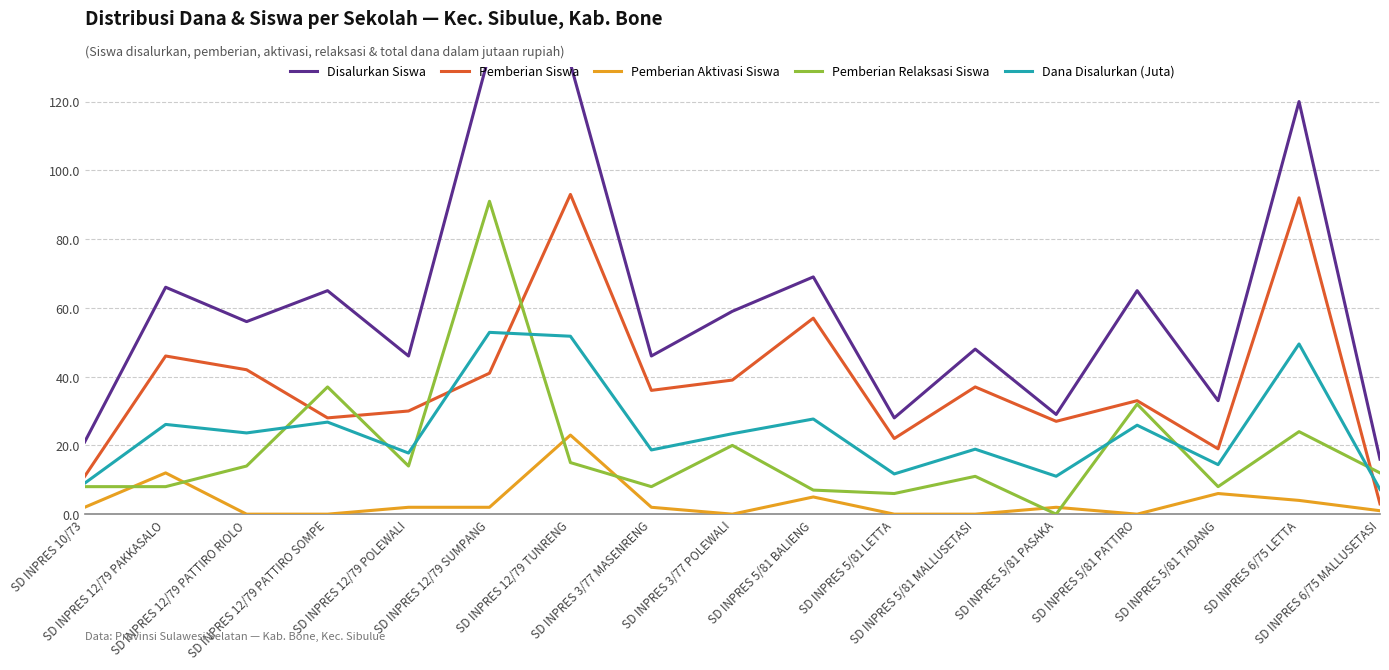

Which label corresponds to the smallest value in the chart?

SD INPRES 12/79 PATTIRO RIOLO